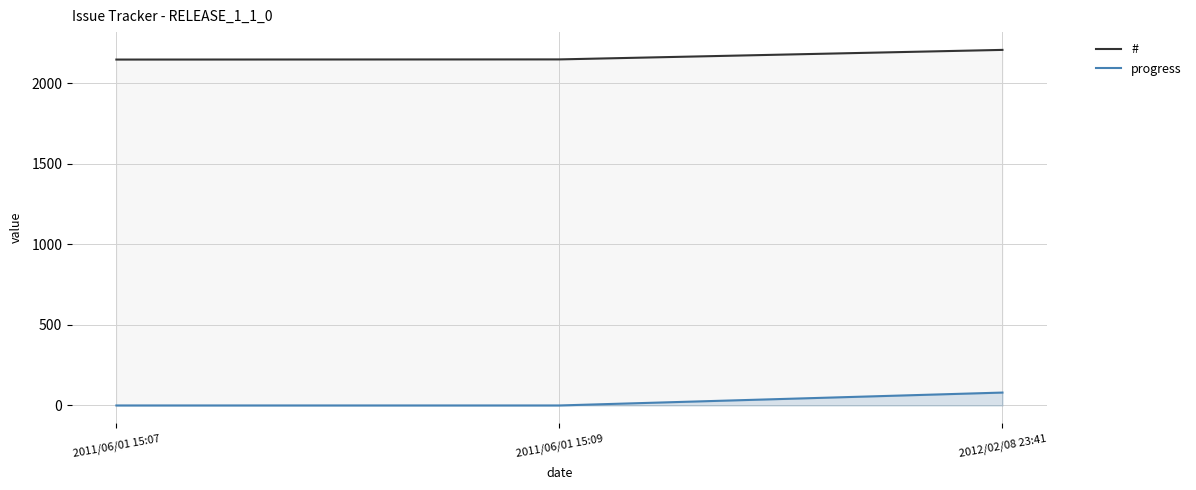

What are all the series names shown in the legend?

#, progress